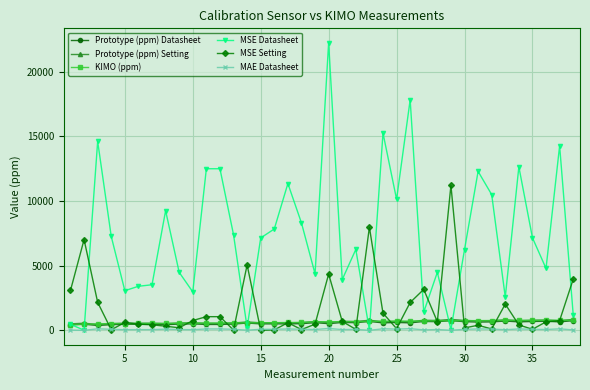

What is the greatest value displayed?

22247.7